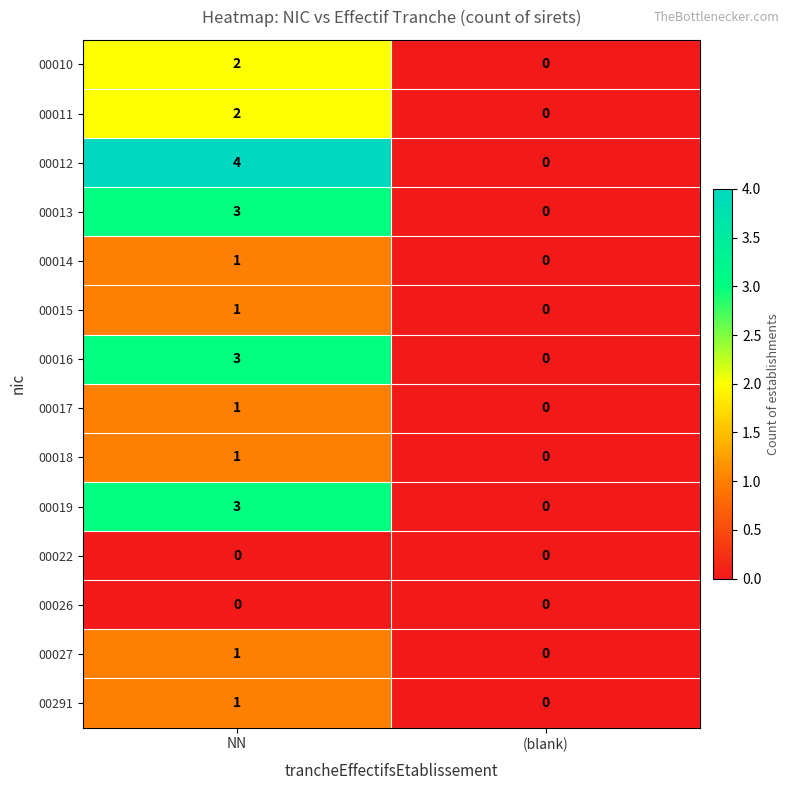

True or false: 00019 has a value of 2 at (blank).

False